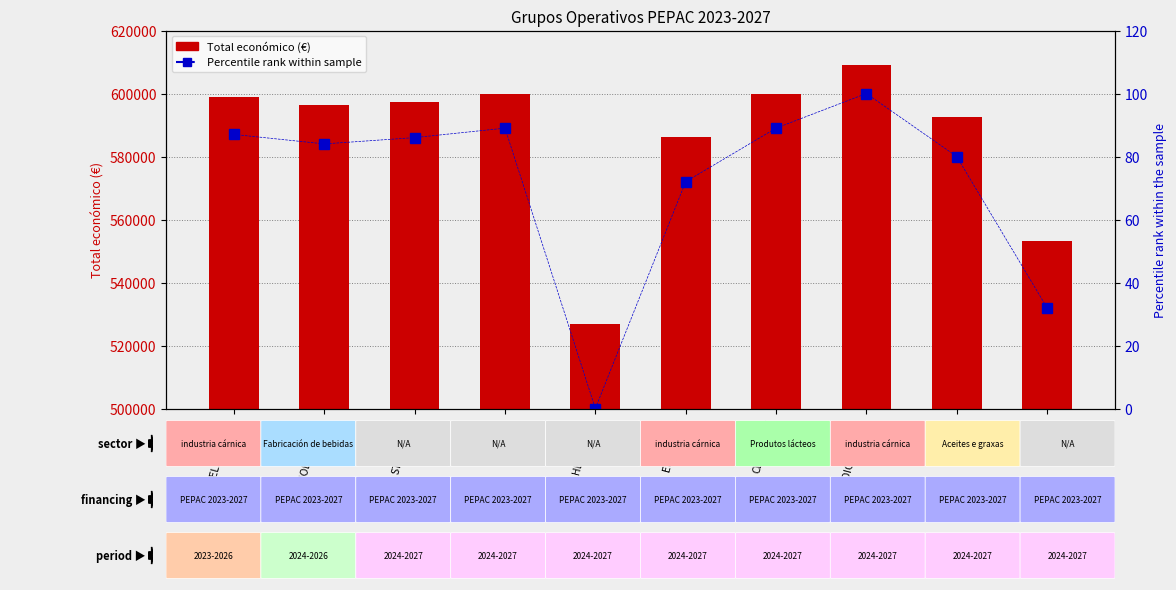

What is the difference between the Total económico (€) values at BIANEXIA and TECNOBARRICAS?

43188